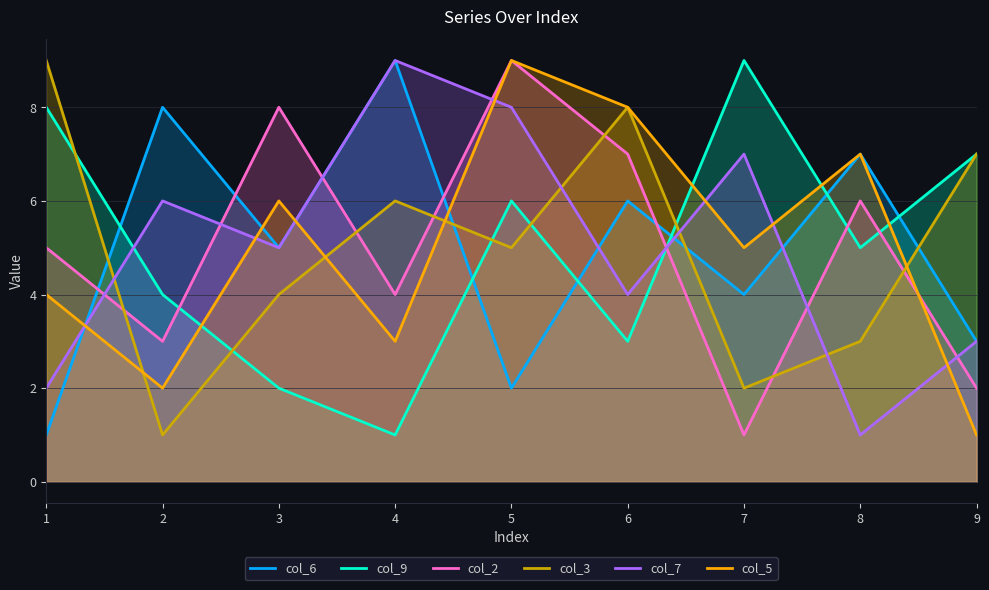

Is the value of col_3 at 4 greater than the value of col_7 at 8?

Yes